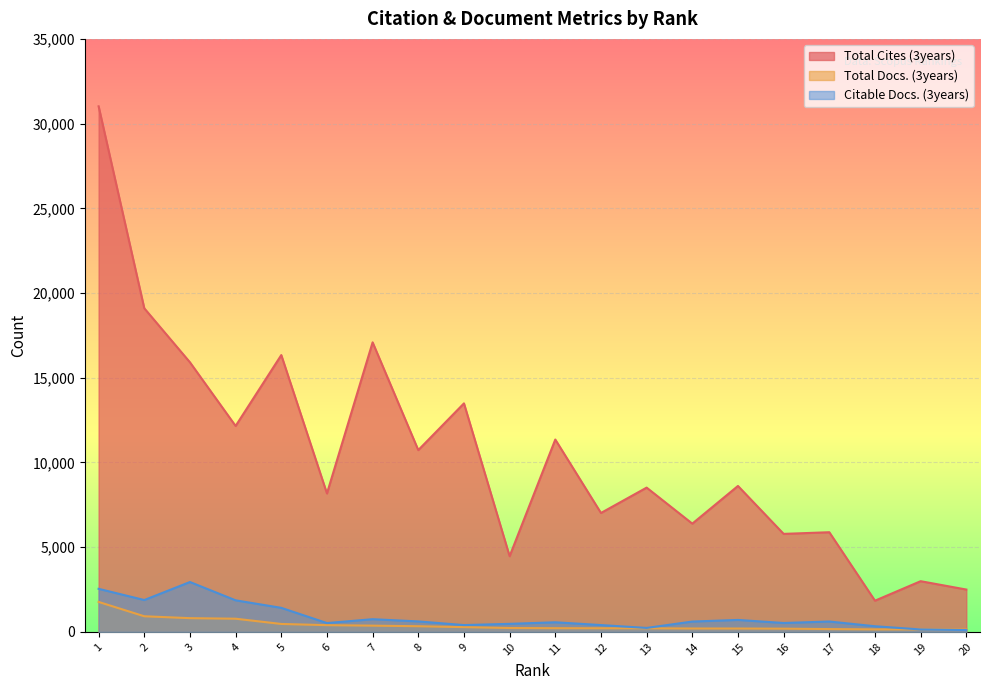

True or false: Citable Docs. (3years) has a value of 2141 at 5.

False